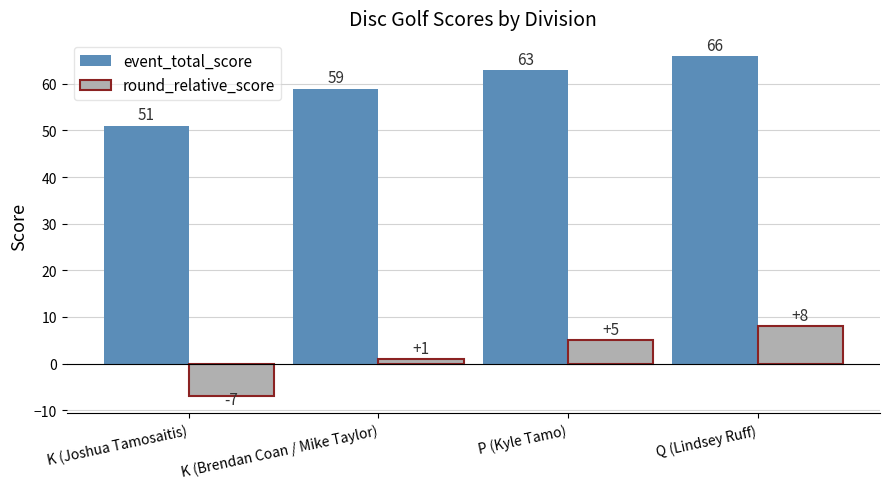

List the labels in order of event_total_score value, largest first.

Q (Lindsey Ruff), P (Kyle Tamo), K (Brendan Coan / Mike Taylor), K (Joshua Tamosaitis)